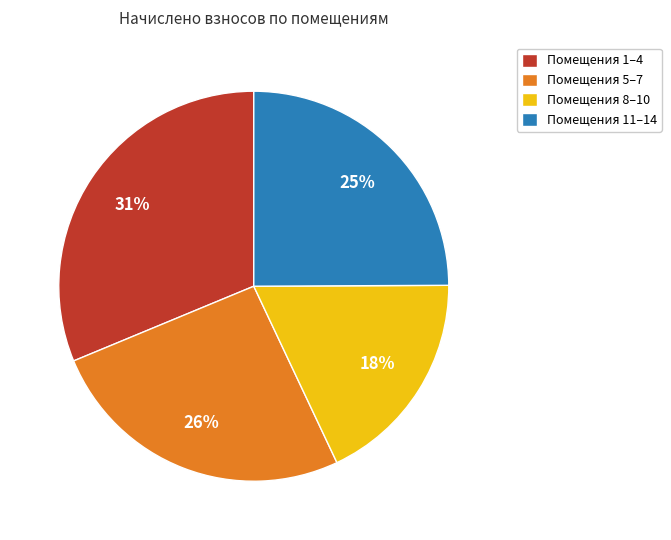

Is it true that Помещения 5–7 is 18% of the pie?

False